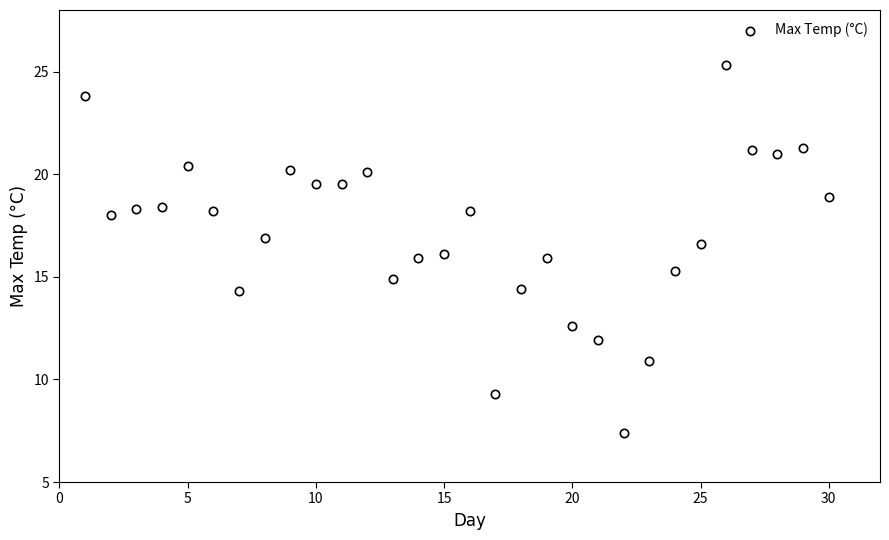

What is the range of X values (max minus min)?

29.0